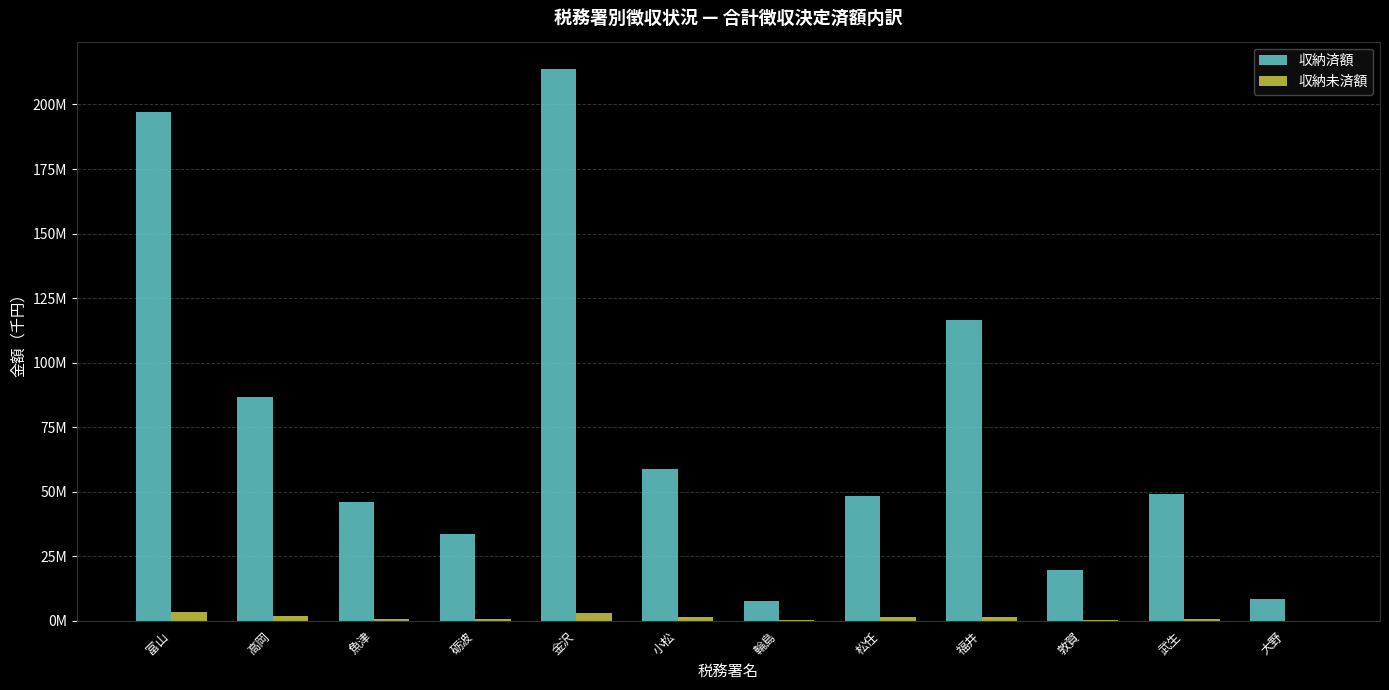

Rank the series at 松任 from lowest to highest value.

収納未済額, 収納済額